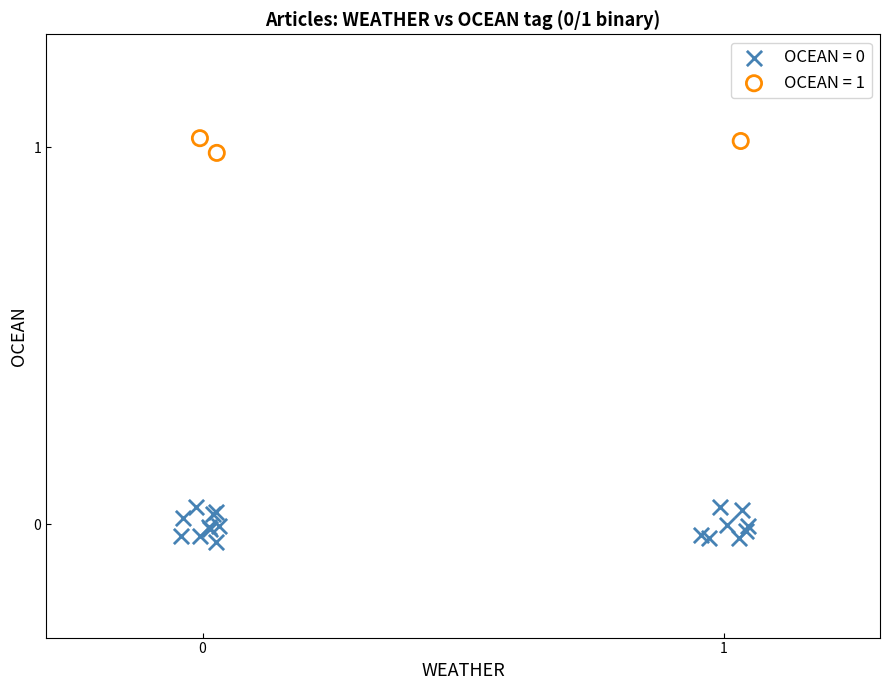

Which series reaches the maximum Y coordinate?

OCEAN = 1